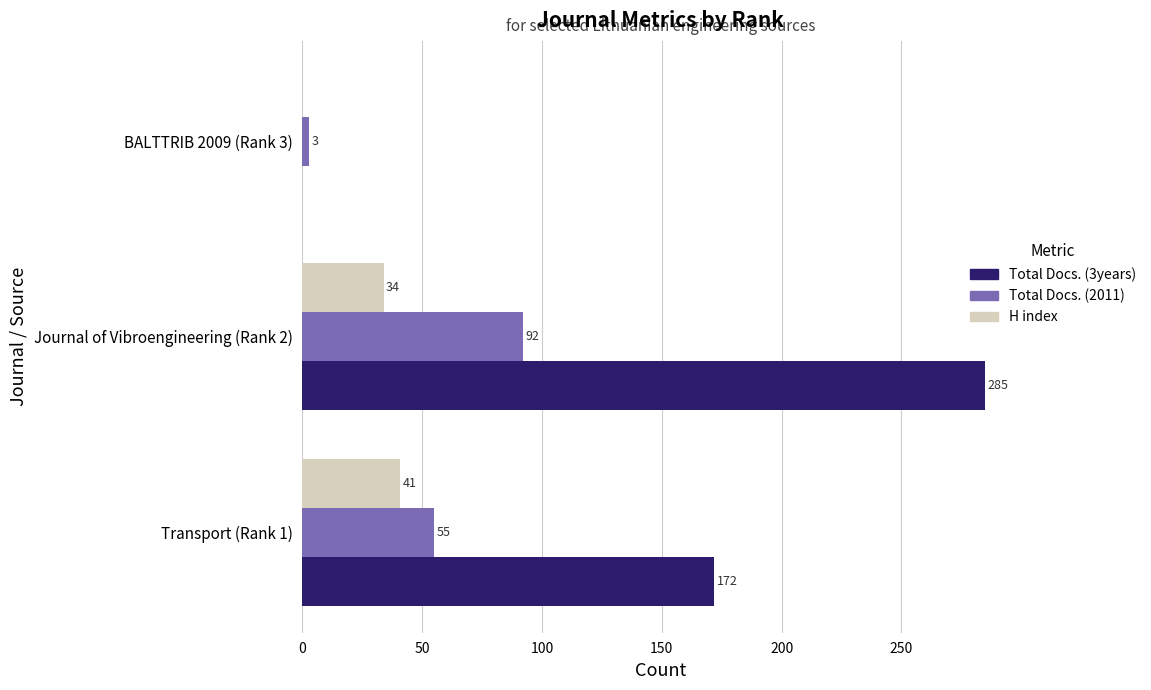

What is the sum of all Total Docs. (3years) values?

457